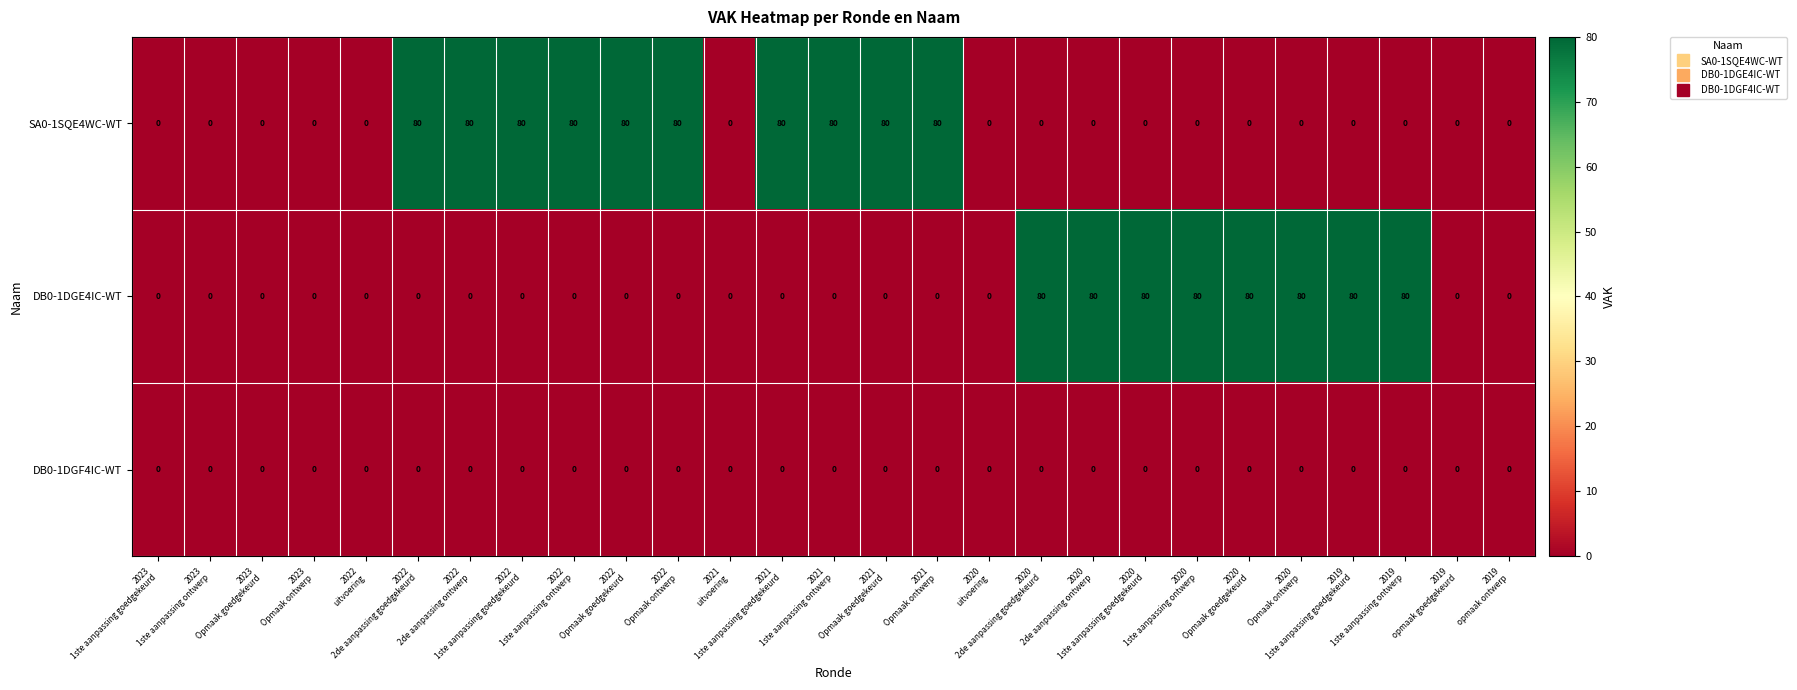

How many categories are shown in the chart?

27